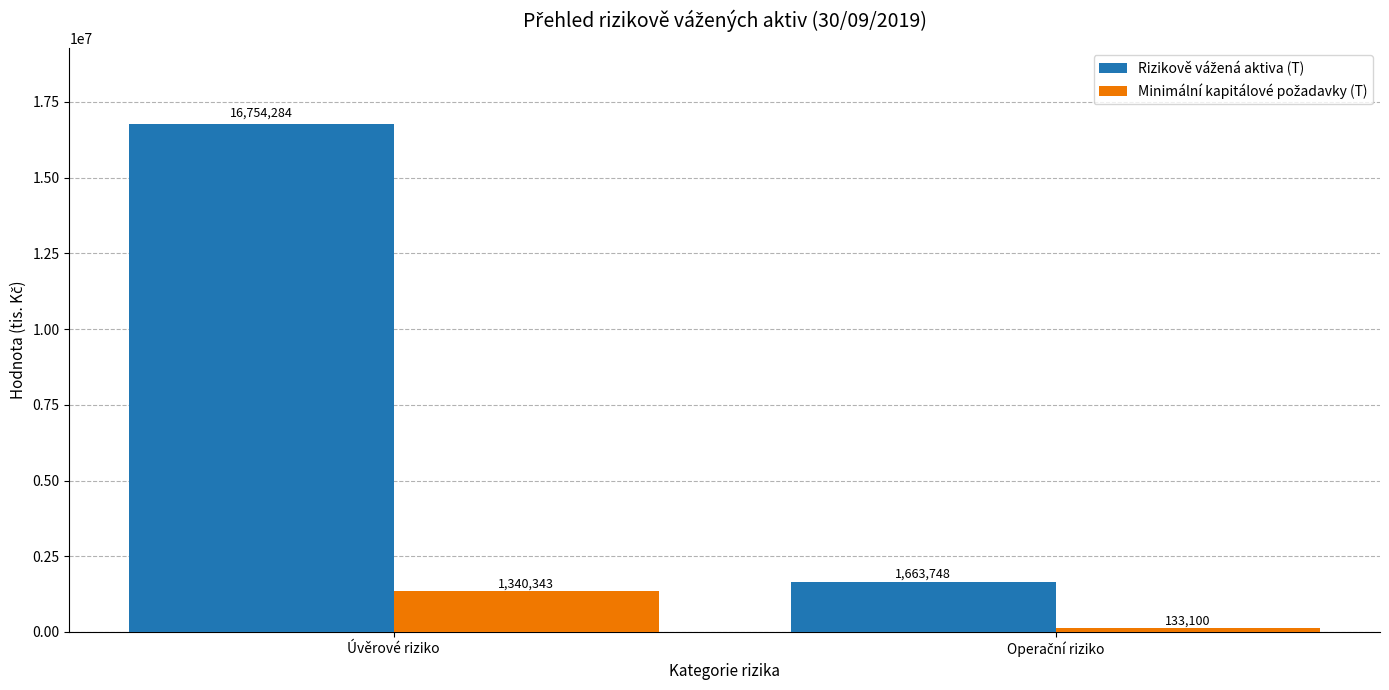

How many series are shown in this chart?

2